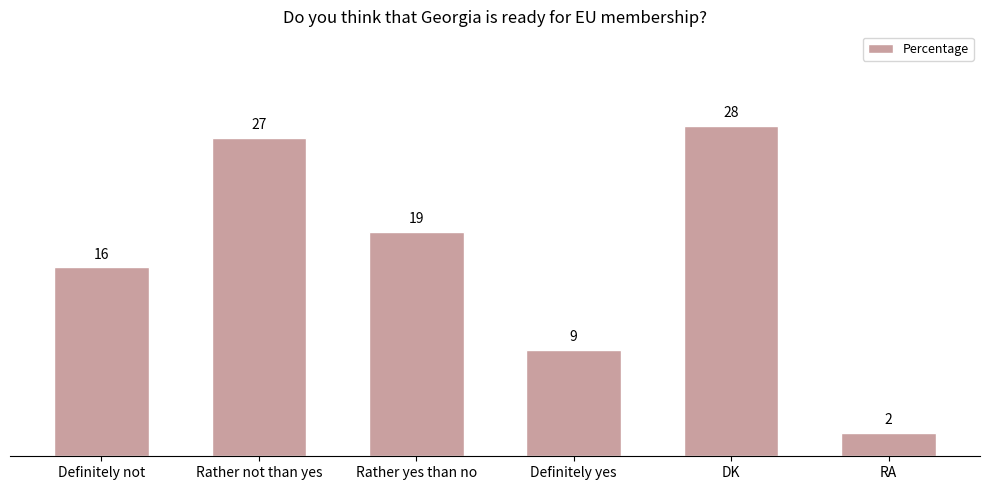

Are the bars grouped side by side (vs. stacked)?

No